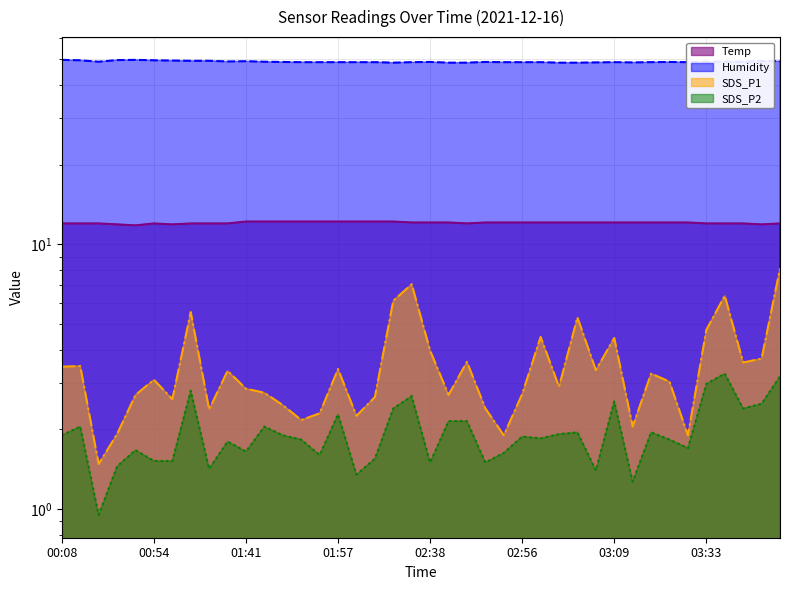

Reading left to right, transcribe all the data shown in this chart.

Temp: 00:08=12.0	00:33=12.0	00:35=12.0	00:38=11.9	00:40=11.8	00:54=12.0	00:56=11.9	00:59=12.0	01:02=12.0	01:33=12.0	01:41=12.2	01:46=12.2	01:49=12.2	01:52=12.2	01:54=12.2	01:57=12.2	02:00=12.2	02:02=12.2	02:08=12.2	02:35=12.1	02:38=12.1	02:40=12.1	02:48=12.0	02:51=12.1	02:53=12.1	02:56=12.1	02:58=12.1	03:01=12.1	03:04=12.1	03:06=12.1	03:09=12.1	03:11=12.1	03:17=12.1	03:19=12.1	03:22=12.1	03:33=12.0	03:36=12.0	03:39=12.0	03:41=11.9	03:44=12.0
Humidity: 00:08=49.8	00:33=49.6	00:35=49.0	00:38=49.7	00:40=49.8	00:54=49.6	00:56=49.5	00:59=49.4	01:02=49.4	01:33=49.1	01:41=49.2	01:46=49.0	01:49=48.9	01:52=48.8	01:54=48.8	01:57=48.8	02:00=48.8	02:02=48.8	02:08=48.6	02:35=48.8	02:38=48.9	02:40=48.6	02:48=48.6	02:51=48.9	02:53=48.8	02:56=48.8	02:58=48.8	03:01=48.6	03:04=48.6	03:06=48.7	03:09=48.8	03:11=48.7	03:17=48.8	03:19=48.9	03:22=48.8	03:33=49.0	03:36=49.0	03:39=49.0	03:41=49.3	03:44=49.2
SDS_P1: 00:08=3.5	00:33=3.5	00:35=1.5	00:38=1.9	00:40=2.7	00:54=3.1	00:56=2.6	00:59=5.5	01:02=2.4	01:33=3.3	01:41=2.9	01:46=2.8	01:49=2.5	01:52=2.2	01:54=2.3	01:57=3.4	02:00=2.2	02:02=2.6	02:08=6.1	02:35=7.1	02:38=4.0	02:40=2.7	02:48=3.6	02:51=2.4	02:53=1.9	02:56=2.7	02:58=4.5	03:01=2.9	03:04=5.3	03:06=3.4	03:09=4.4	03:11=2.0	03:17=3.2	03:19=3.0	03:22=1.9	03:33=4.8	03:36=6.4	03:39=3.6	03:41=3.7	03:44=8.1
SDS_P2: 00:08=1.9	00:33=2.0	00:35=0.9	00:38=1.4	00:40=1.7	00:54=1.5	00:56=1.5	00:59=2.8	01:02=1.4	01:33=1.8	01:41=1.6	01:46=2.0	01:49=1.9	01:52=1.8	01:54=1.6	01:57=2.3	02:00=1.4	02:02=1.6	02:08=2.4	02:35=2.7	02:38=1.5	02:40=2.1	02:48=2.1	02:51=1.5	02:53=1.6	02:56=1.9	02:58=1.9	03:01=1.9	03:04=1.9	03:06=1.4	03:09=2.5	03:11=1.3	03:17=1.9	03:19=1.8	03:22=1.7	03:33=3.0	03:36=3.2	03:39=2.4	03:41=2.5	03:44=3.2